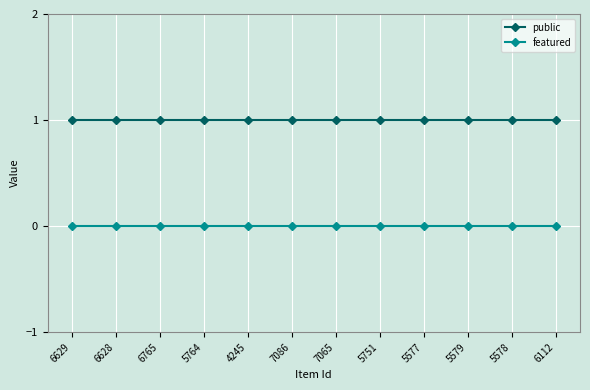

What is the value of the public point at the 12th from the left?

1